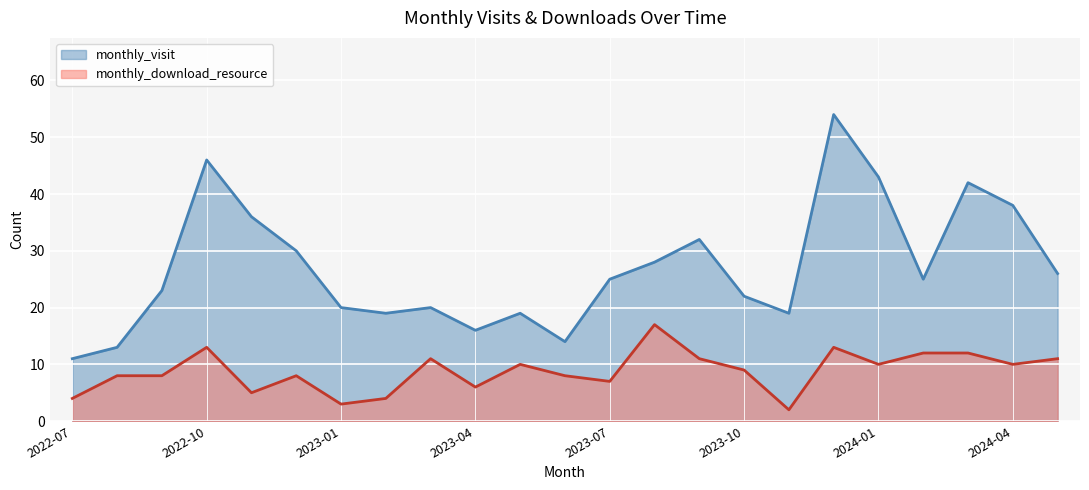

Is the value of monthly_download_resource at 2023-02 greater than the value of monthly_visit at 2024-05?

No